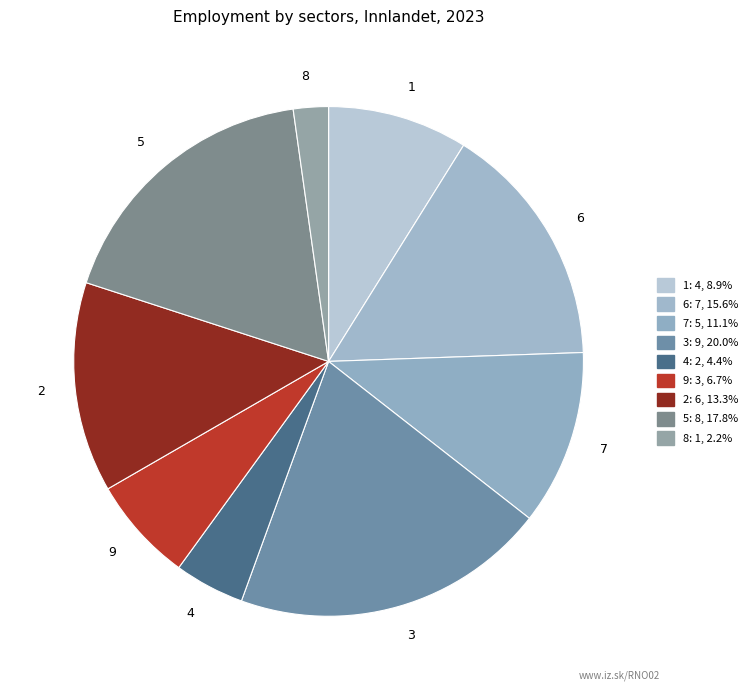

Count the number of slices in the pie.

9